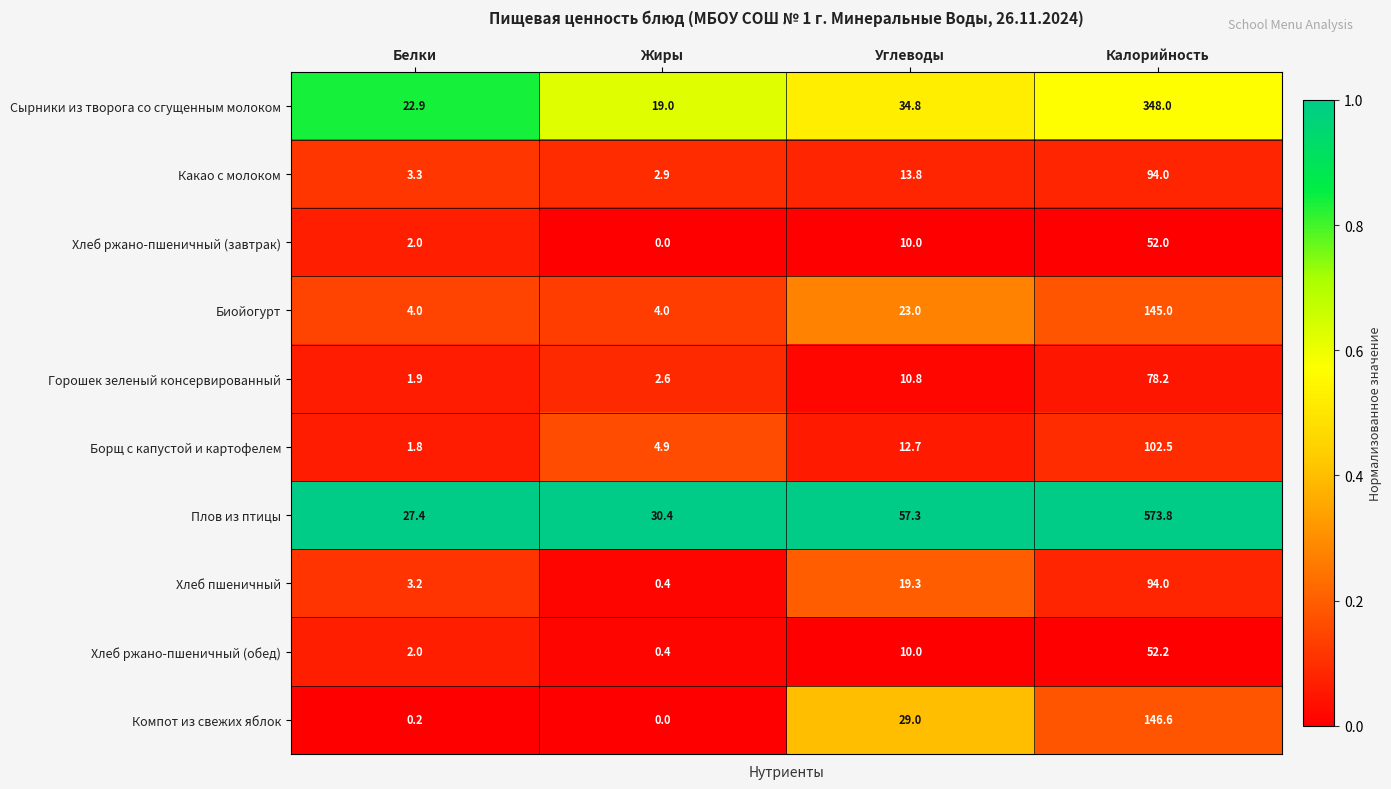

What is the minimum value for Хлеб ржано-пшеничный (обед)?

0.4